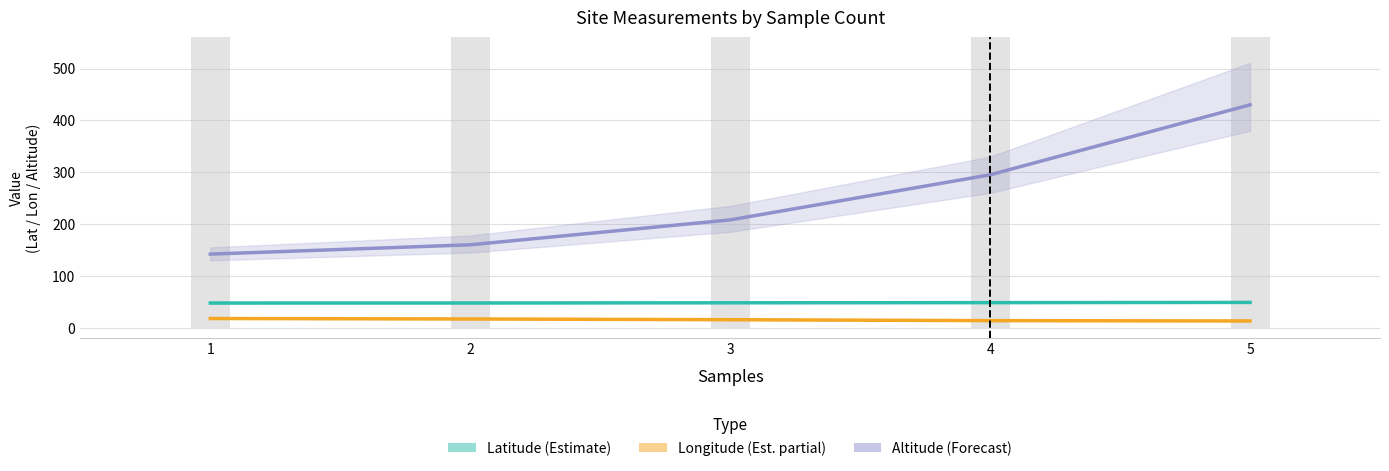

Reading left to right, transcribe all the data shown in this chart.

Latitude (Estimate): 47.6	47.8	48.1	48.4	48.9
Longitude (Partial): 17.8	16.9	15.5	13.7	13.1
Altitude (Forecast): 142.0	160.0	208.0	295.0	430.0